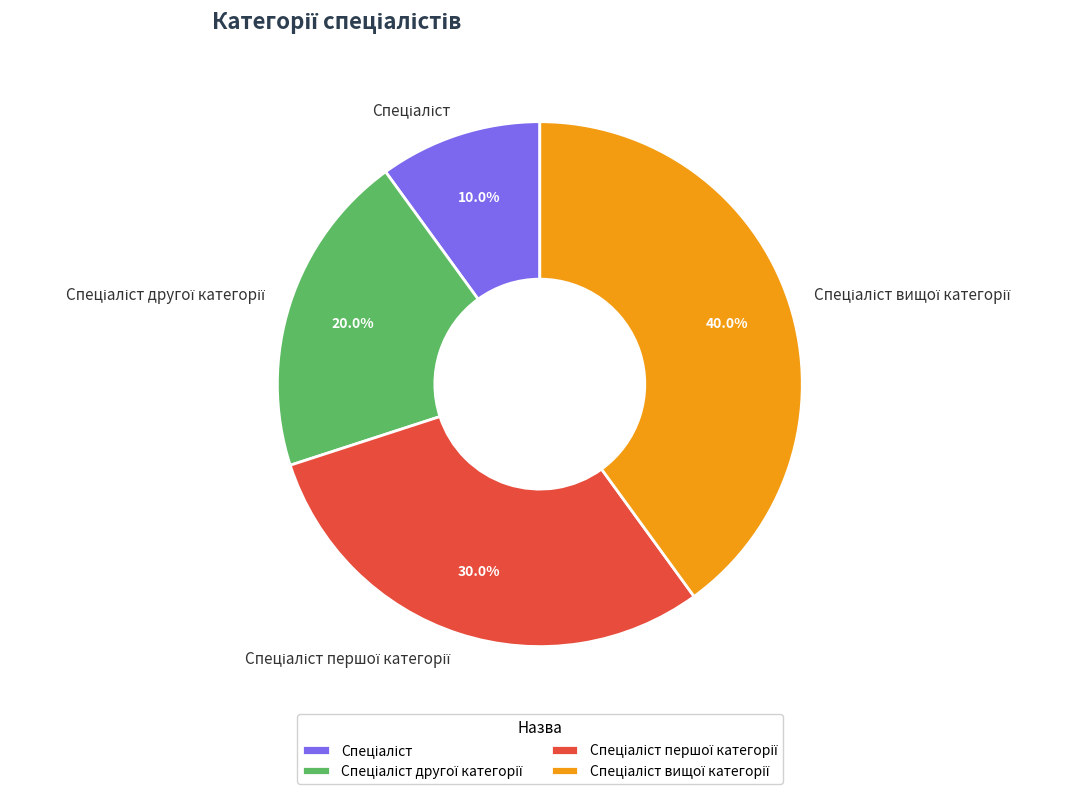

Is there any slice that represents more than half of the pie?

No